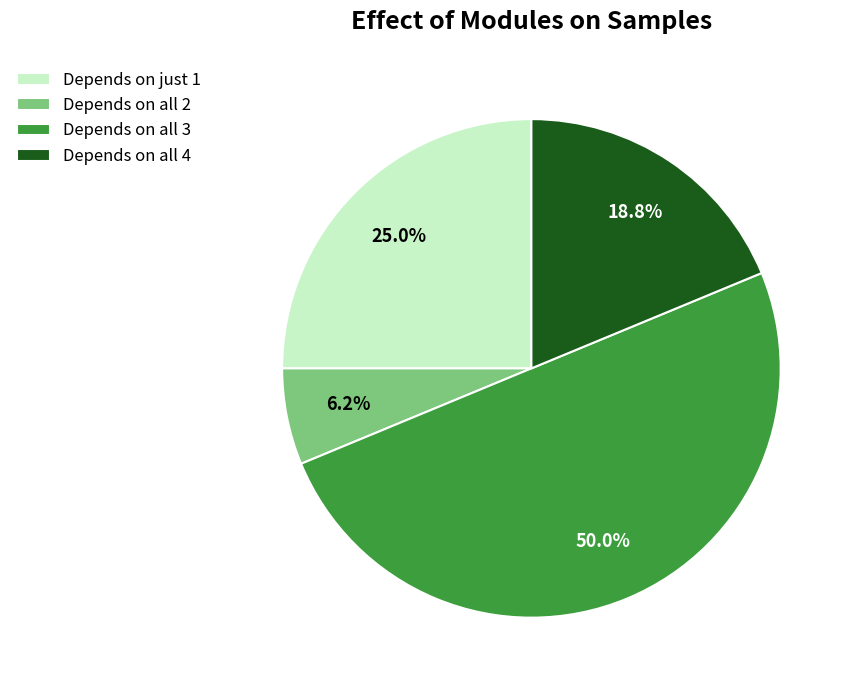

Count the number of slices in the pie.

4